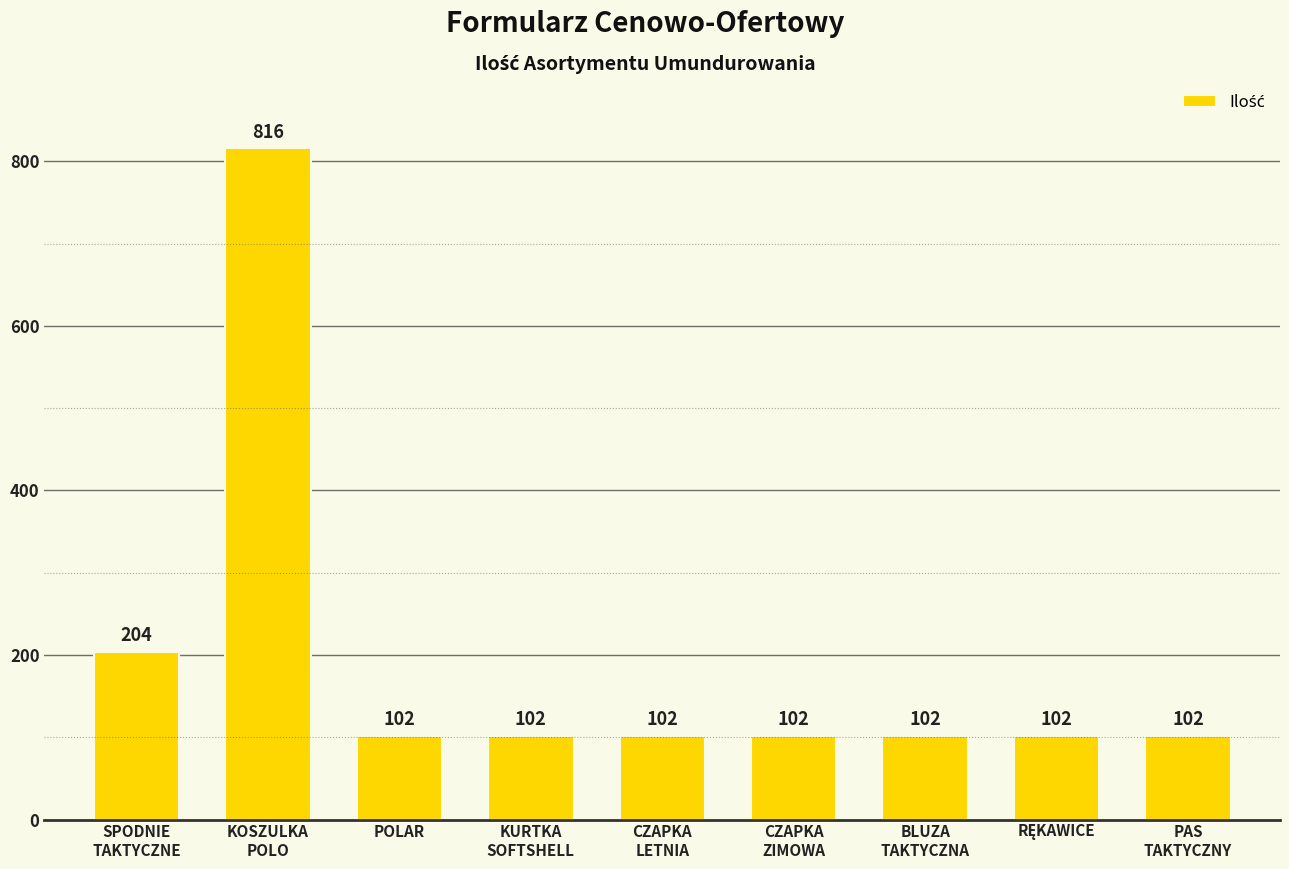

What is the average value?

193